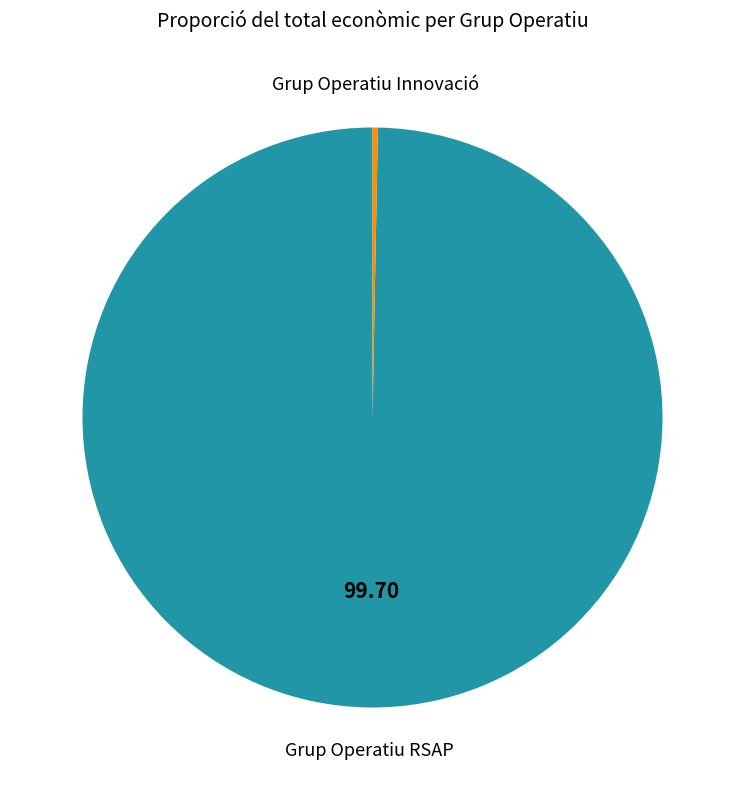

How many segments does this pie chart have?

2